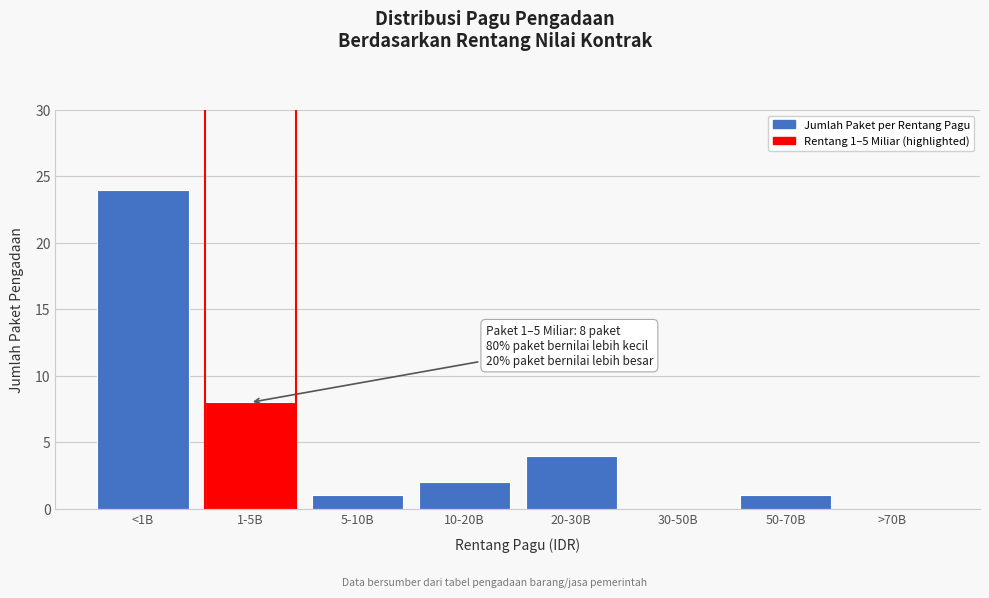

Reading left to right, extract all data points from this chart.

<1B=24	1-5B=8	5-10B=1	10-20B=2	20-30B=4	30-50B=0	50-70B=1	>70B=0